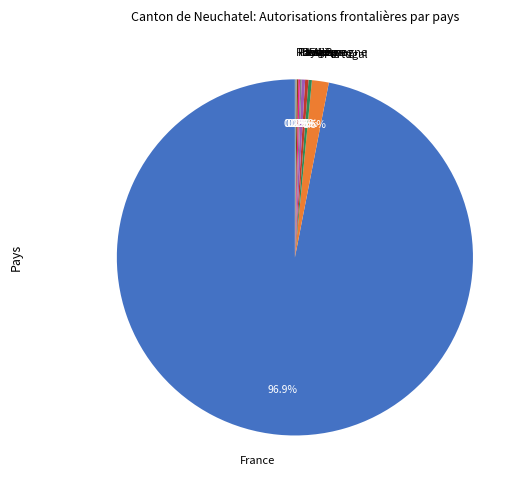

What percentage is the France slice, to the nearest percent?

97%